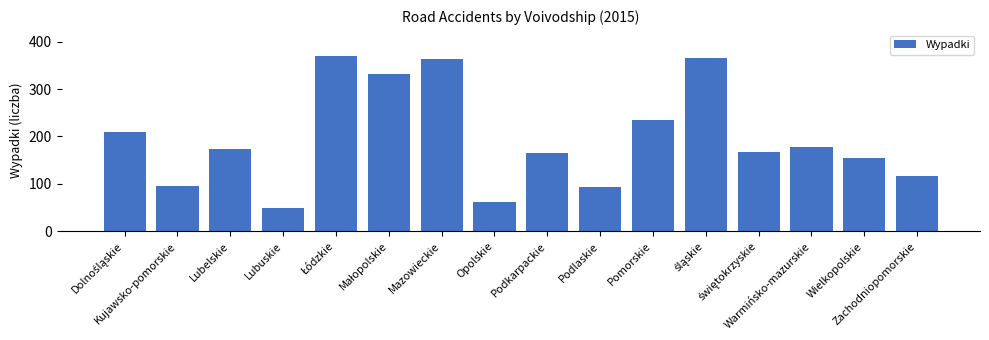

Approximately how many times larger is the value at Zachodniopomorskie compared to Mazowieckie?

0.3